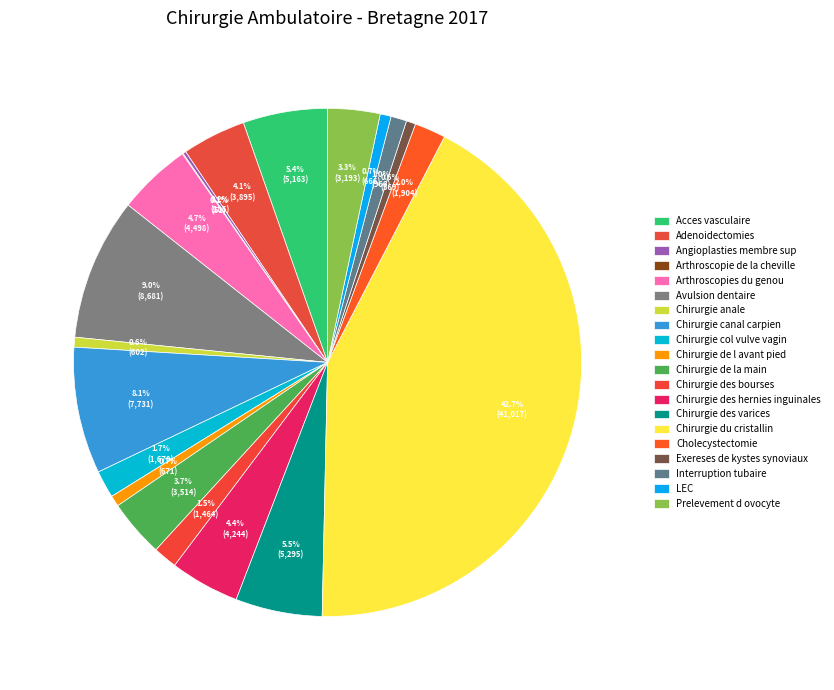

True or false: Chirurgie du cristallin accounts for 43% of the total.

True